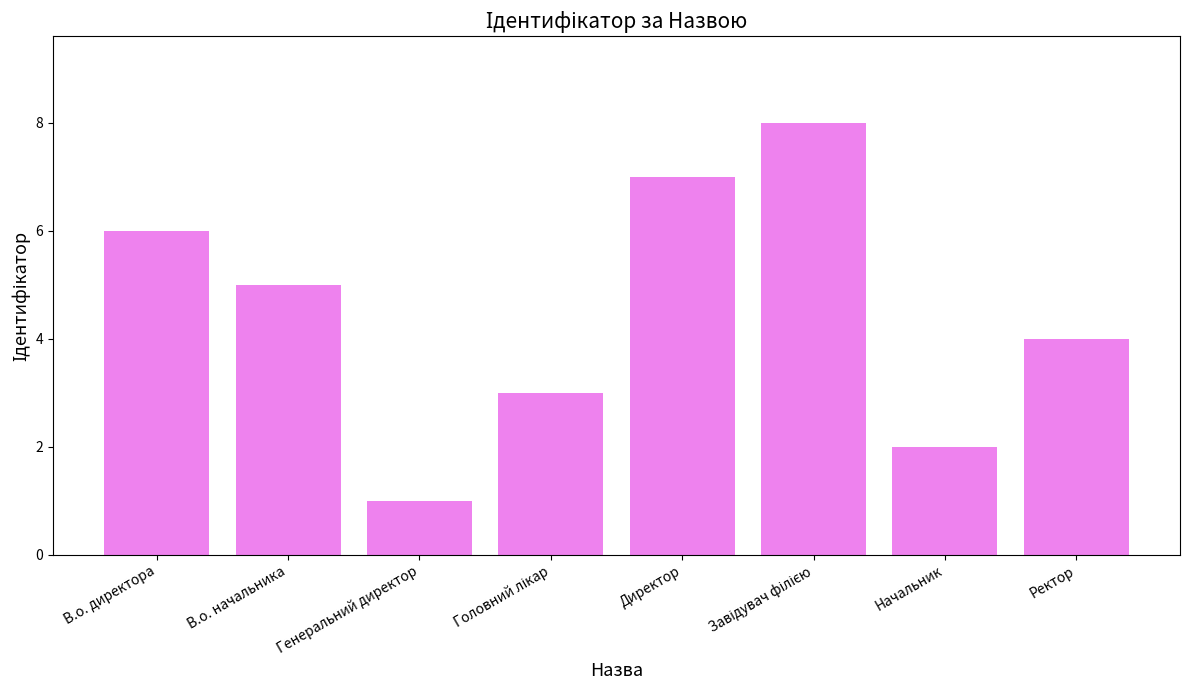

What is the greatest value displayed?

8